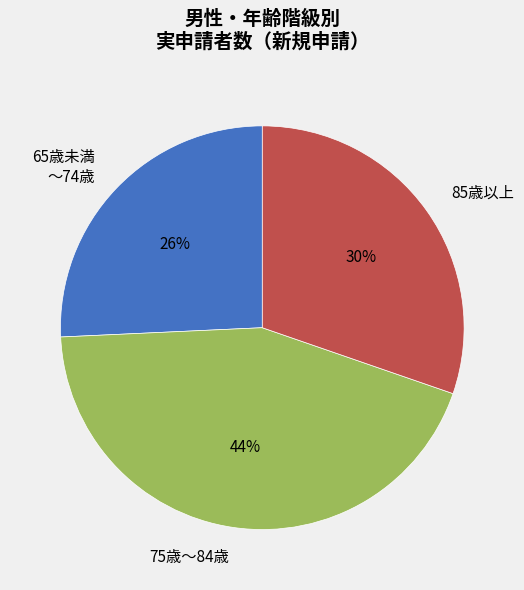

True or false: 65歳未満 ～74歳 accounts for 26% of the total.

True